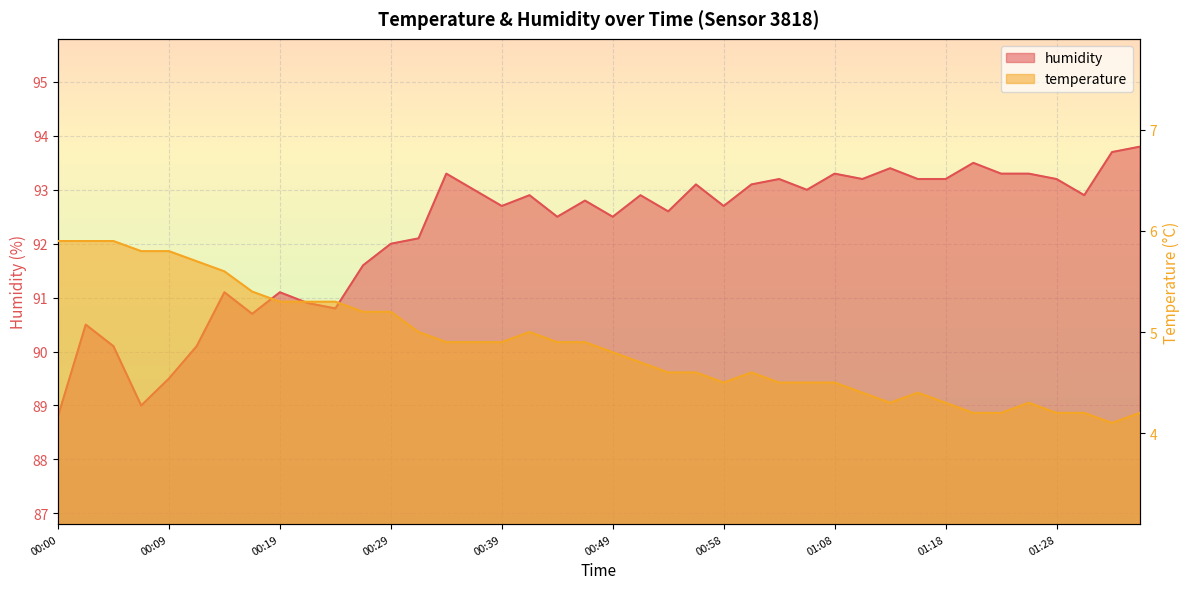

Is it true that temperature equals 6.2 at 01:28?

False